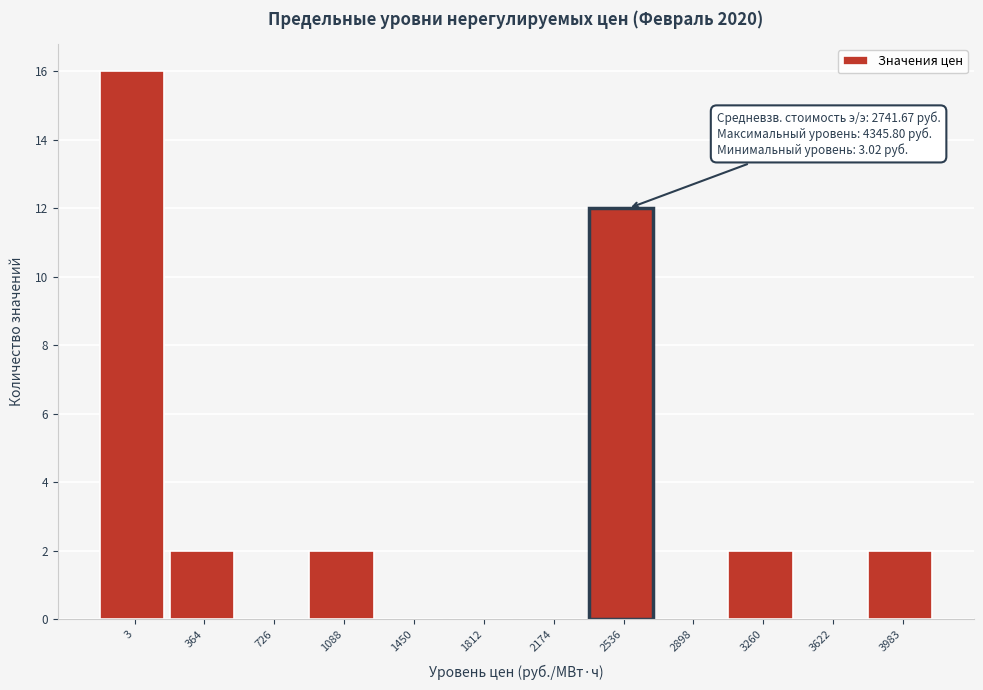

Reading right to left, transcribe all the data shown in this chart.

3983=2	3622=0	3260=2	2898=0	2536=12	2174=0	1812=0	1450=0	1088=2	726=0	364=2	3=16